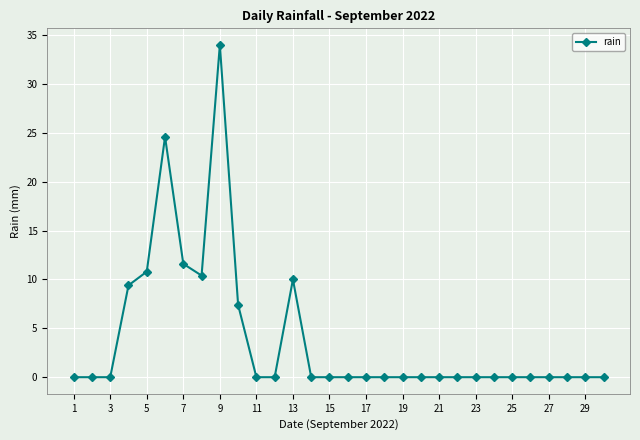

Reading left to right, extract all data points from this chart.

0.0	0.0	0.0	9.4	10.8	24.6	11.6	10.4	34.0	7.4	0.0	0.0	10.0	0.0	0.0	0.0	0.0	0.0	0.0	0.0	0.0	0.0	0.0	0.0	0.0	0.0	0.0	0.0	0.0	0.0